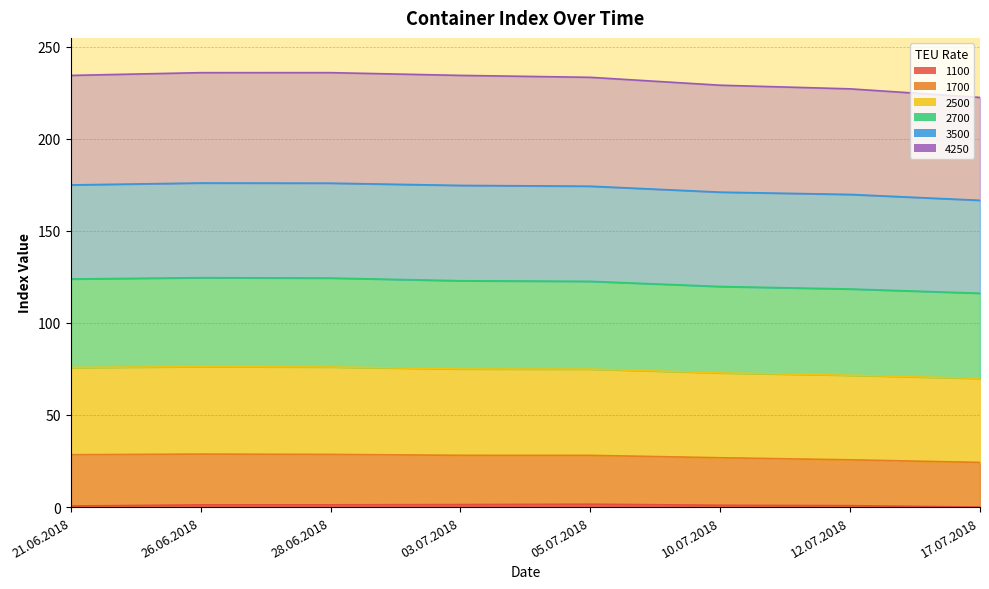

Between 21.06.2018 and 05.07.2018, which is larger?

05.07.2018